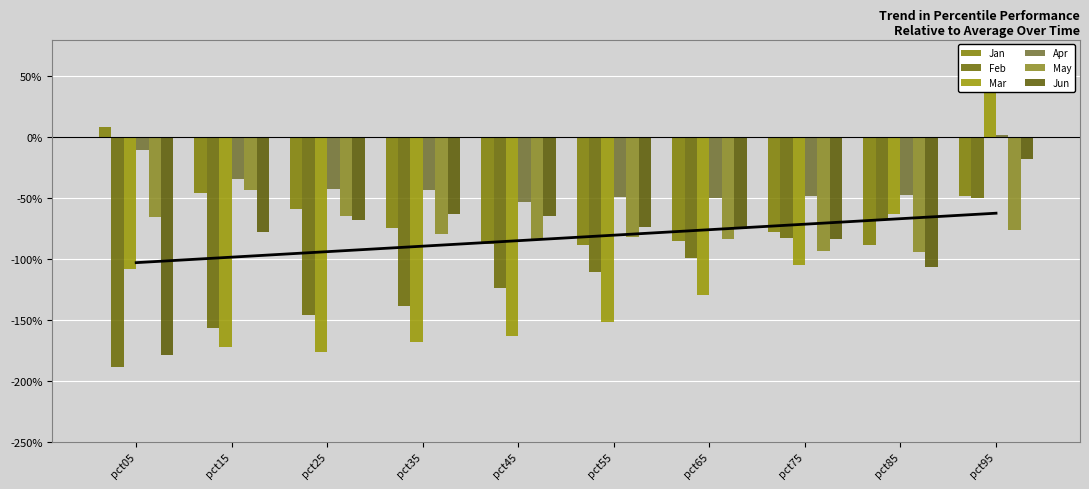

What is the total value across all series at pct45?

-5.8